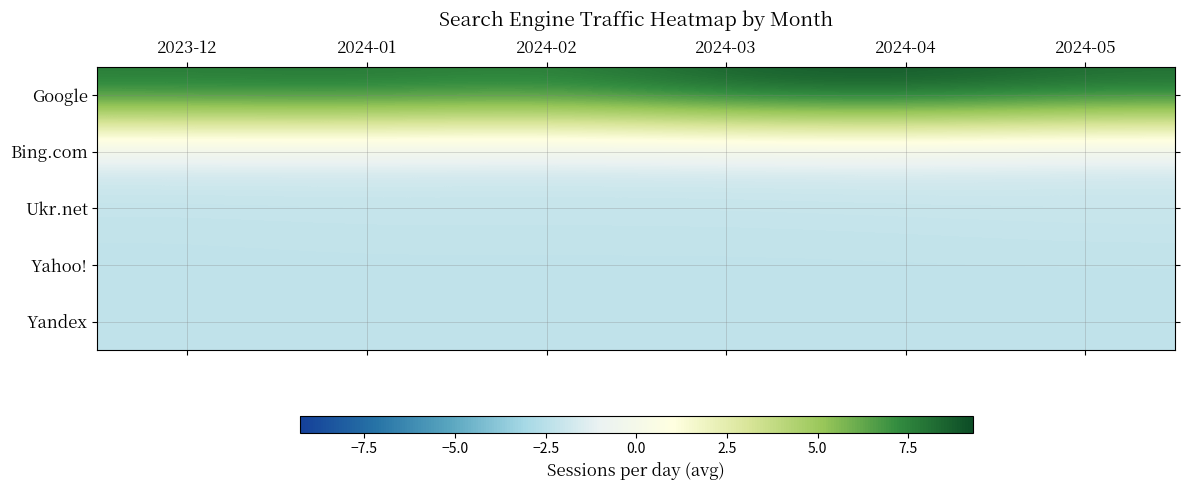

Reading right to left, transcribe all the data shown in this chart.

Google: 2024-05=8.4	2024-04=9.2	2024-03=8.8	2024-02=7.7	2024-01=8.2	2023-12=8.0
Bing.com: 2024-05=-1.8	2024-04=-1.6	2024-03=-1.7	2024-02=-1.7	2024-01=-1.7	2023-12=-1.7
Ukr.net: 2024-05=-2.0	2024-04=-2.1	2024-03=-2.2	2024-02=-2.2	2024-01=-2.2	2023-12=-2.2
Yahoo!: 2024-05=-2.3	2024-04=-2.3	2024-03=-2.3	2024-02=-2.3	2024-01=-2.3	2023-12=-2.3
Yandex: 2024-05=-2.3	2024-04=-2.3	2024-03=-2.3	2024-02=-2.3	2024-01=-2.3	2023-12=-2.3